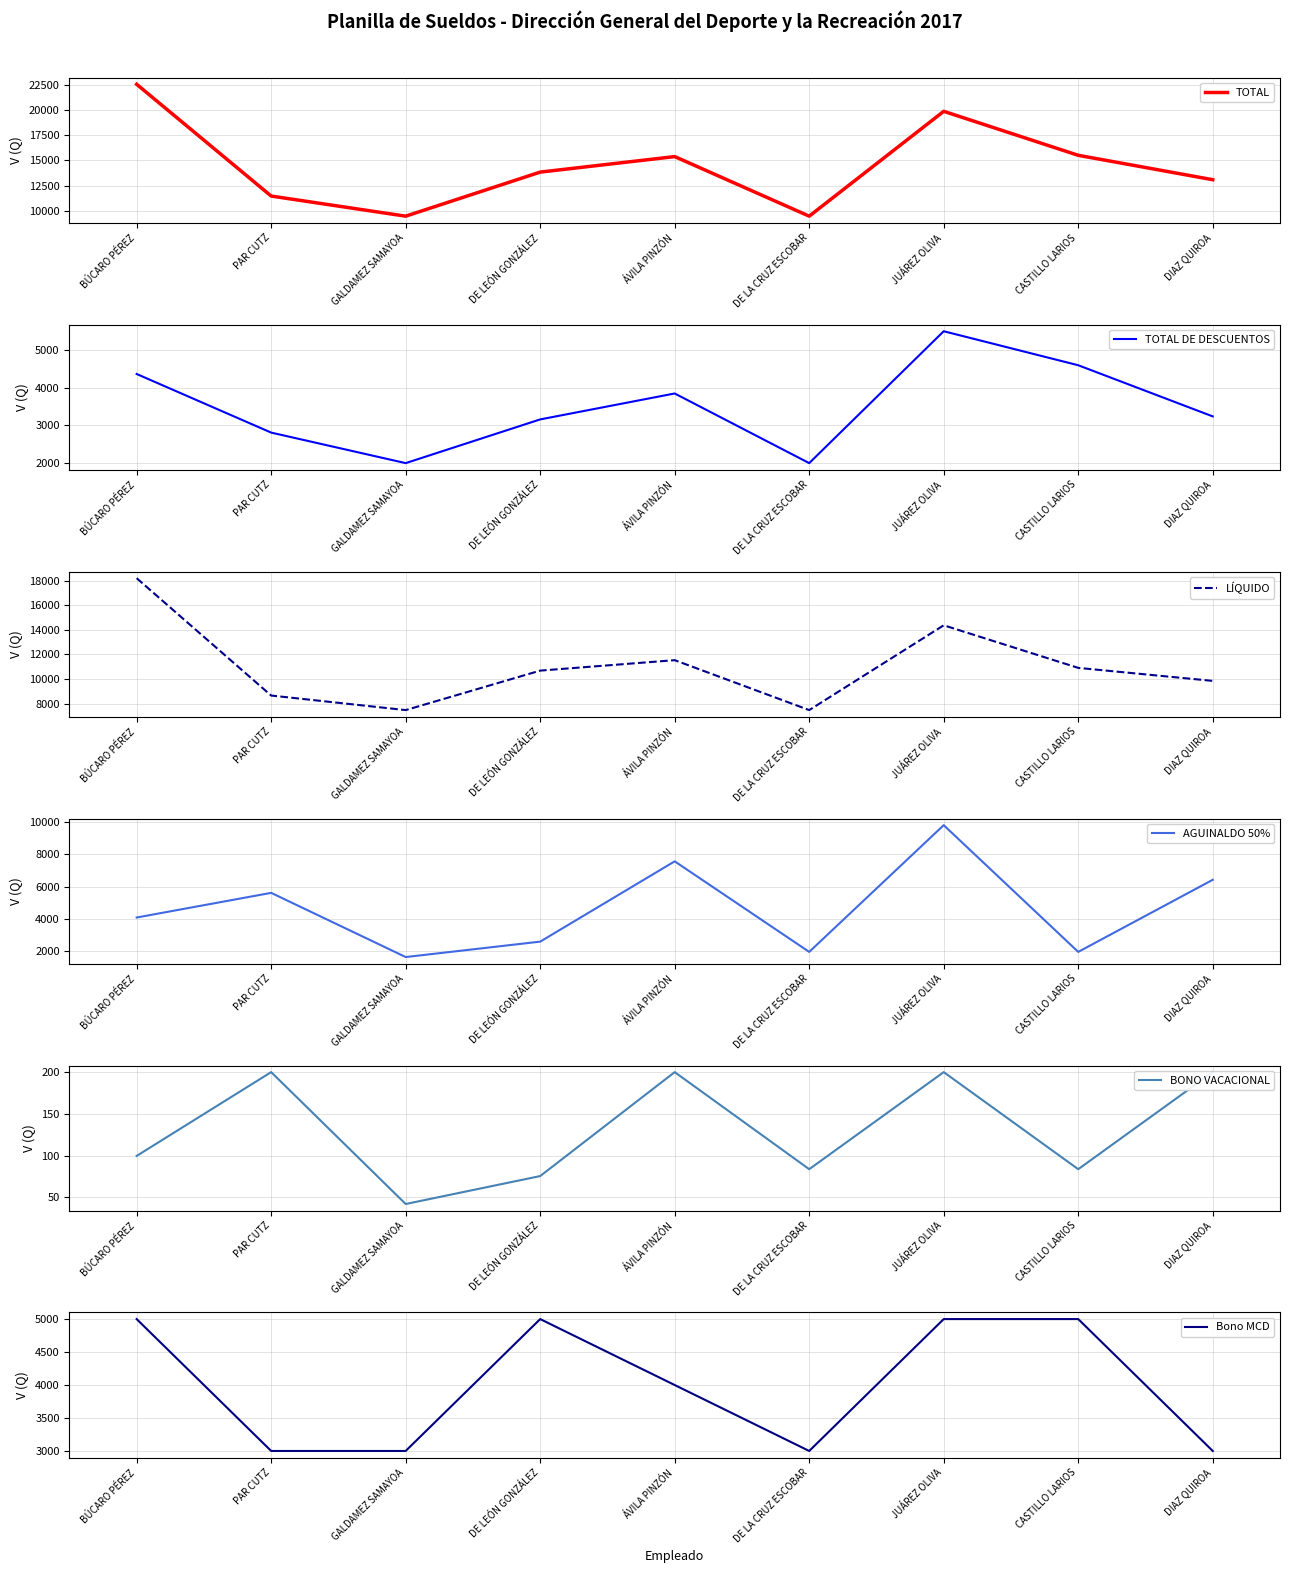

Reading left to right, list all the values displayed in this chart.

TOTAL: 22574.0	11460.0	9460.0	13841.0	15384.0	9460.0	19886.0	15511.0	13085.0
TOTAL DE DESCUENTOS: 4370.8	2803.0	1986.6	3155.8	3849.5	1986.6	5514.0	4604.6	3236.4
LÍQUIDO: 18203.2	8657.0	7473.4	10685.2	11534.5	7473.4	14372.0	10906.4	9848.6
AGUINALDO 50%: 4069.8	5605.0	1609.7	2569.3	7567.0	1930.3	9818.0	1930.3	6417.5
BONO VACACIONAL: 99.7	200.0	42.2	75.6	200.0	83.8	200.0	83.8	200.0
Bono MCD: 5000.0	3000.0	3000.0	5000.0	4000.0	3000.0	5000.0	5000.0	3000.0